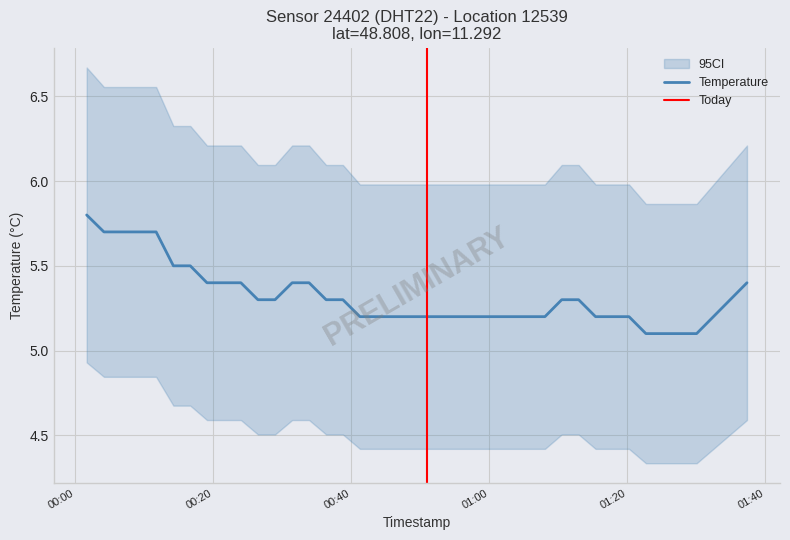

What is the minimum value shown in the chart?

5.1